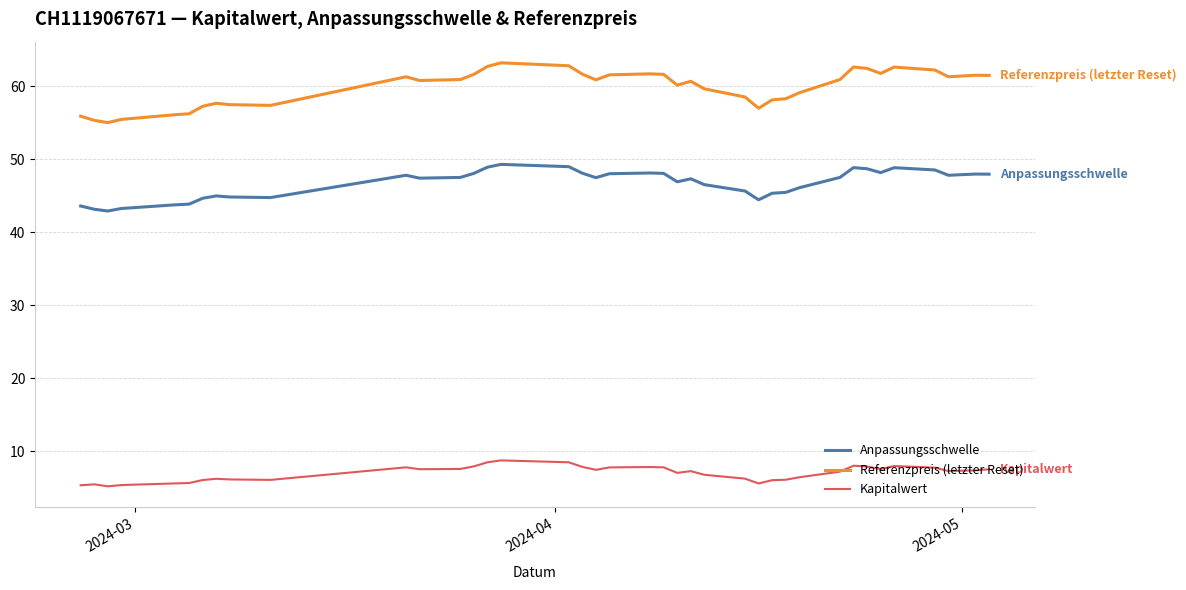

What is the highest value of the Kapitalwert series?

8.8